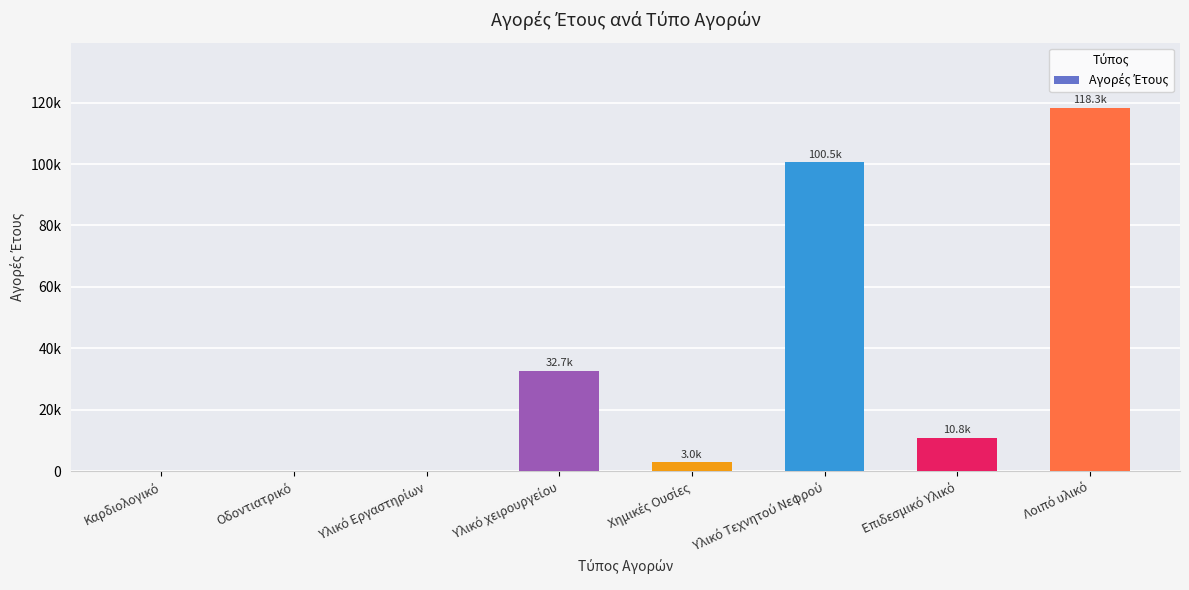

Reading left to right, what are all the values shown in this chart?

0.0	0.0	0.0	32717.6	2968.0	100518.9	10814.4	118271.6